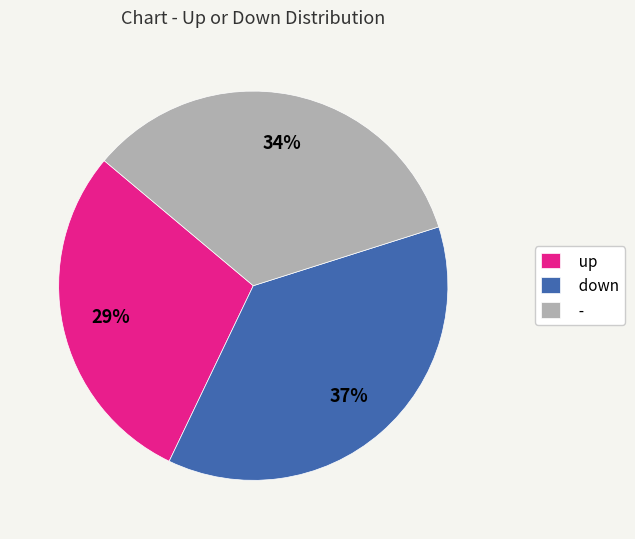

Rank the categories by value from highest to lowest.

down, -, up